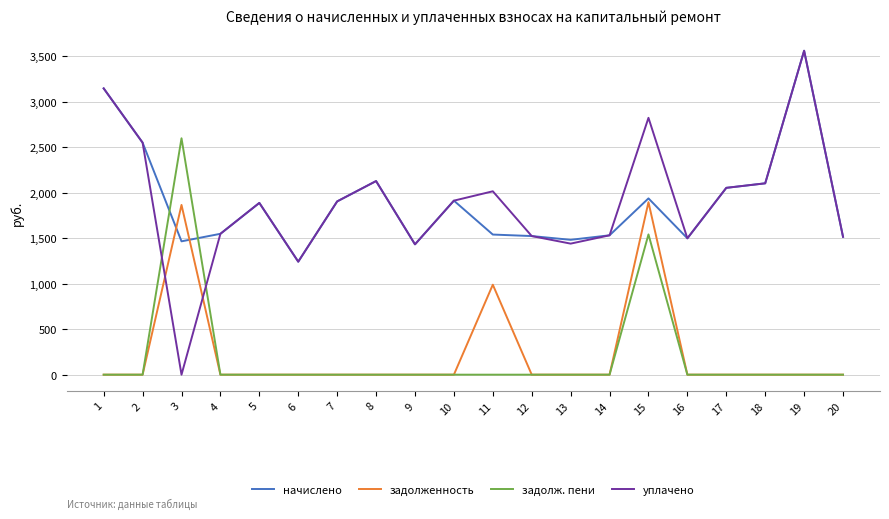

Is the value of начислено at 3 greater than the value of уплачено at 18?

No